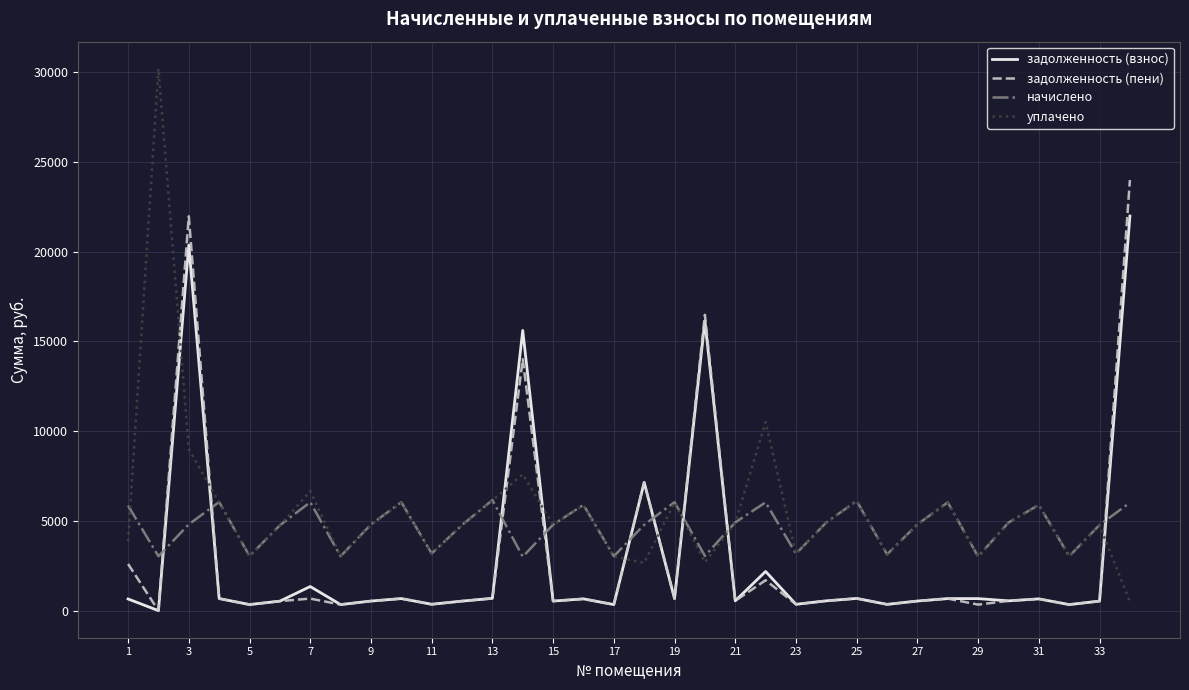

What is the lowest value of the начислено series?

3002.5